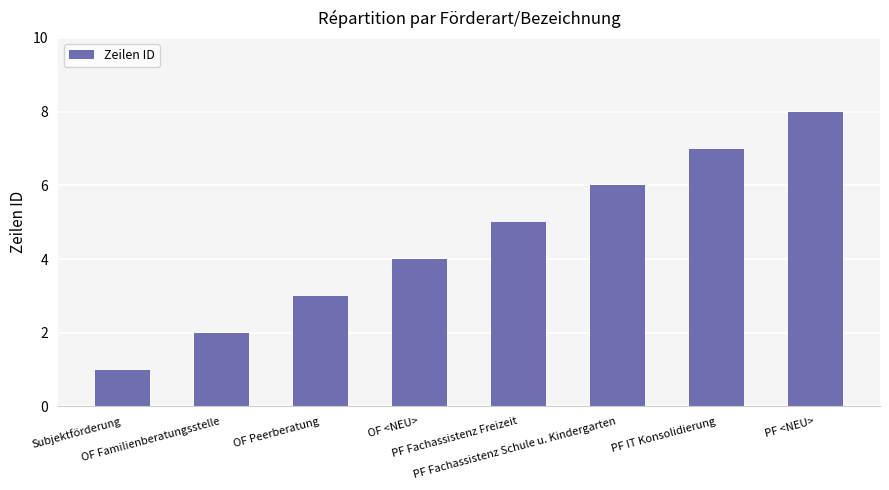

Does the chart contain any negative values?

No